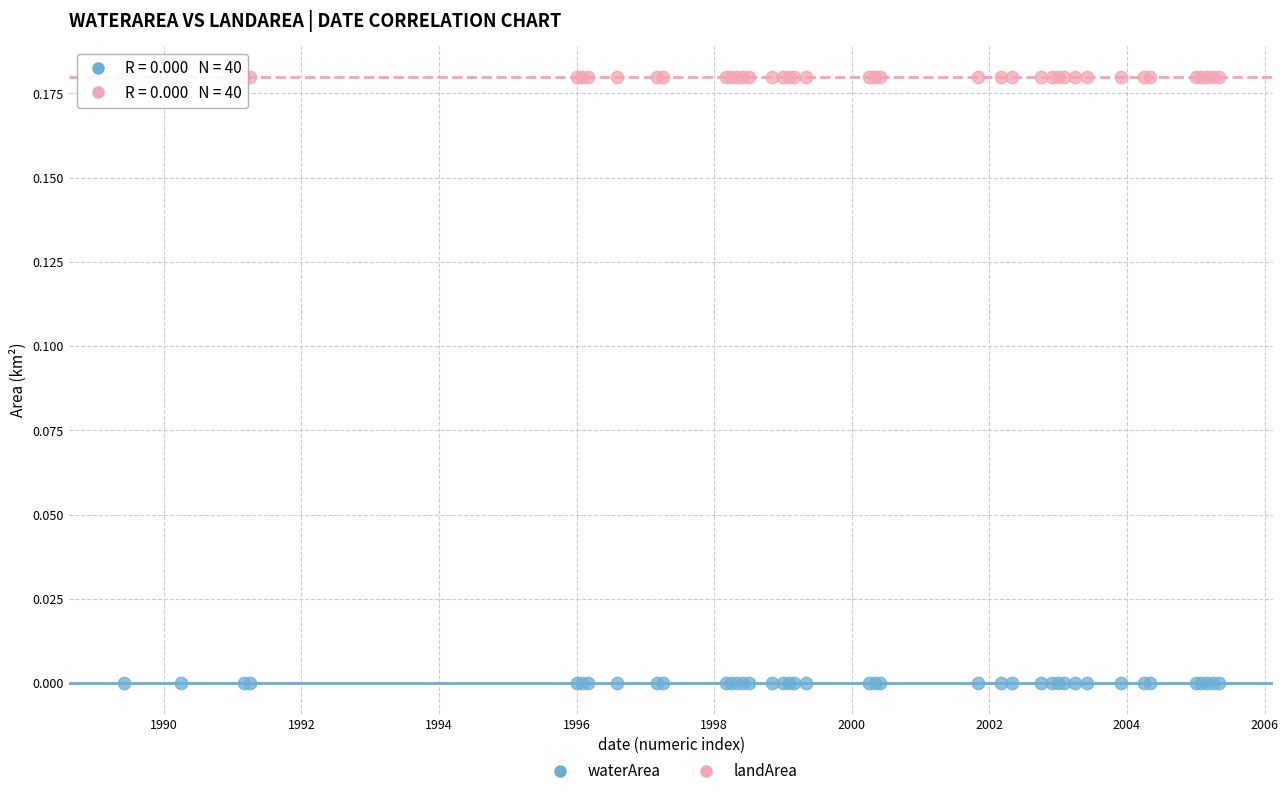

Which series reaches the maximum Y coordinate?

landArea